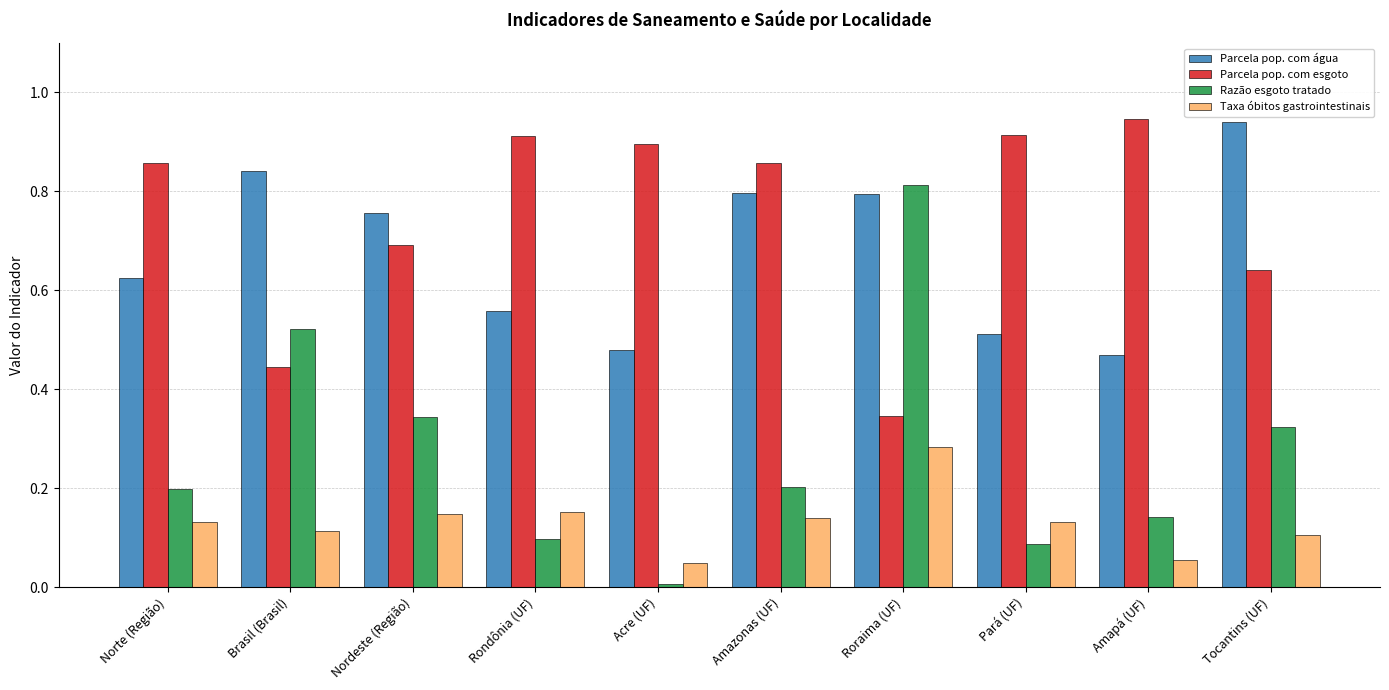

Which series has the widest spread of values?

Razão esgoto tratado